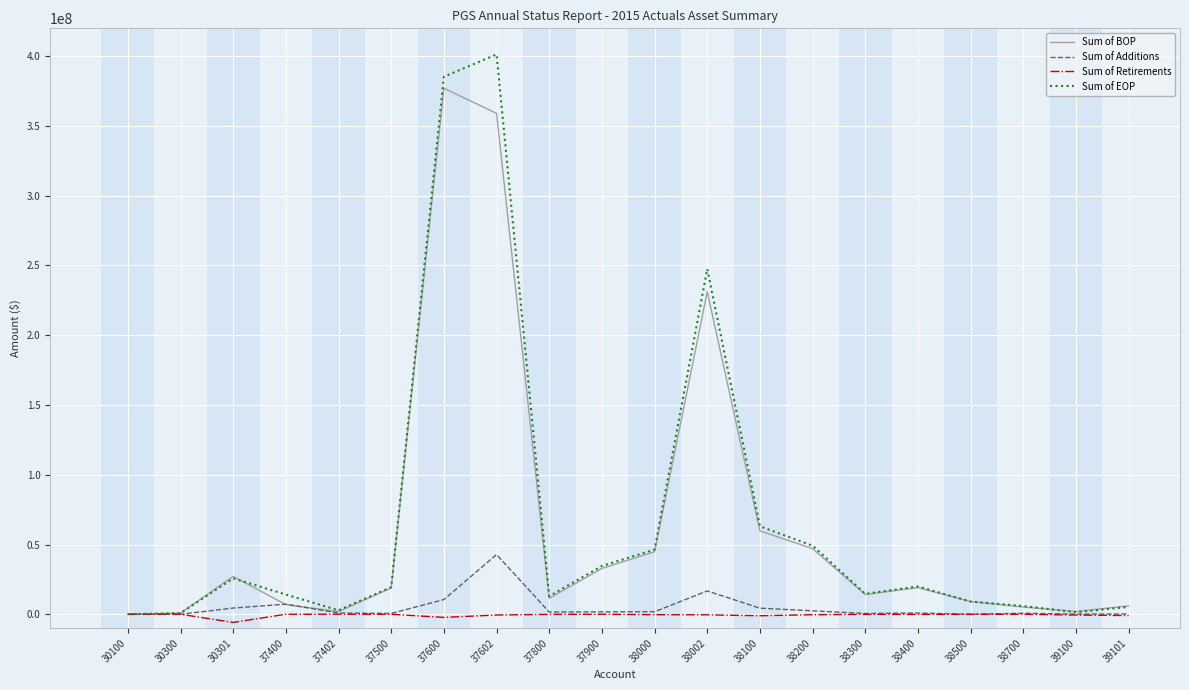

The value of Sum of BOP at 30301 is 27122220.8. True or false?

True